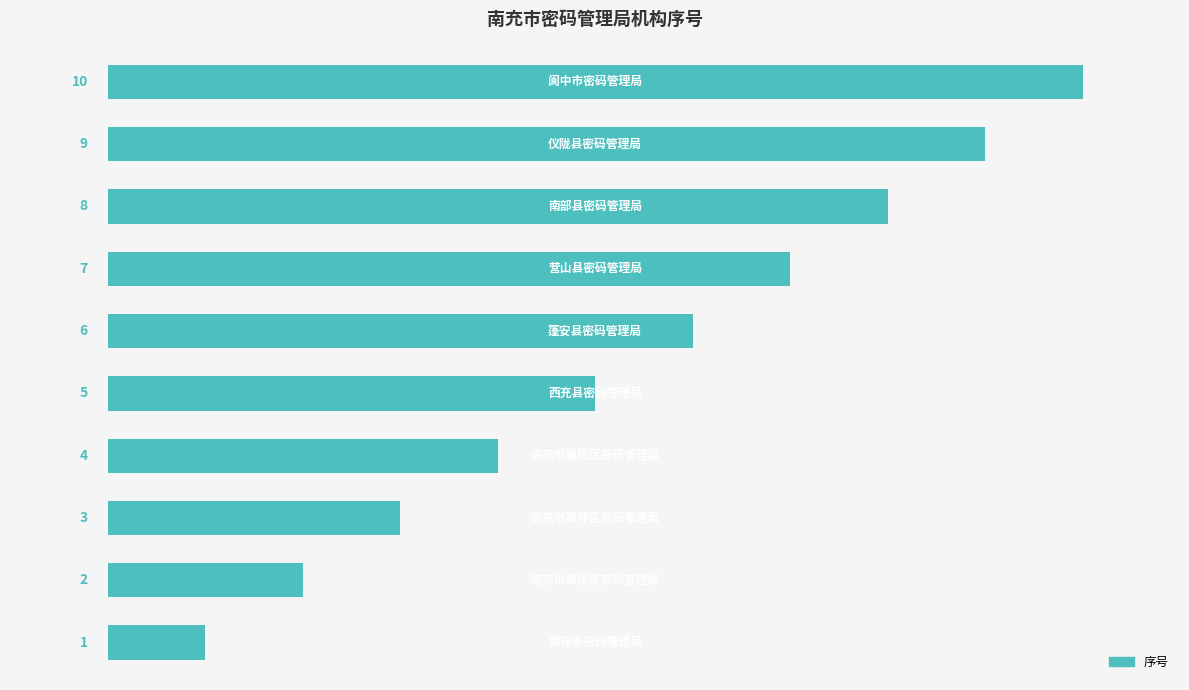

How many values are between 3 and 8?

6